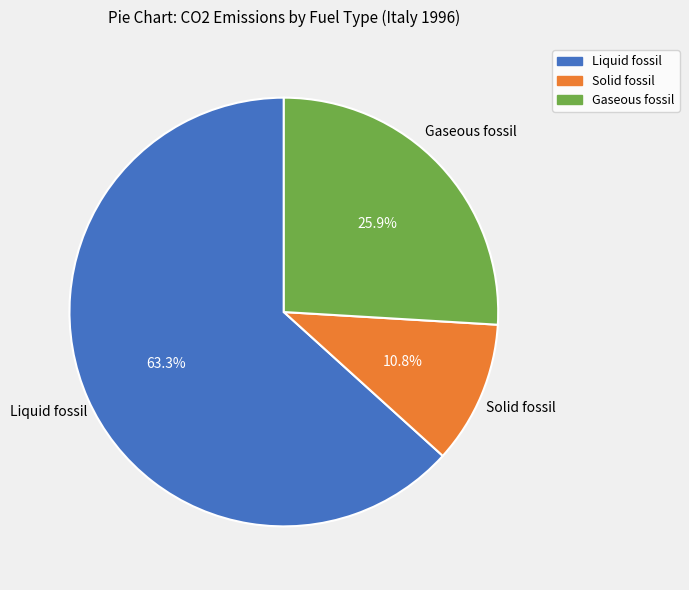

How many slices are in this pie chart?

3